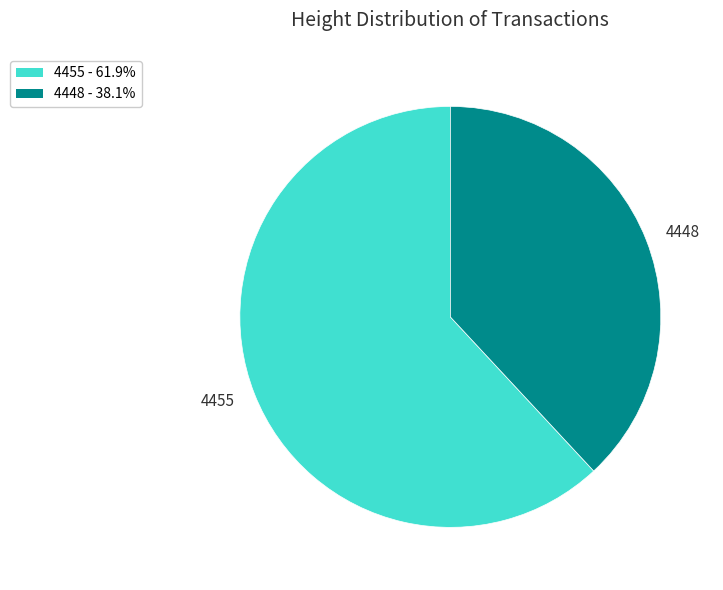

True or false: 4448 accounts for 38% of the total.

True